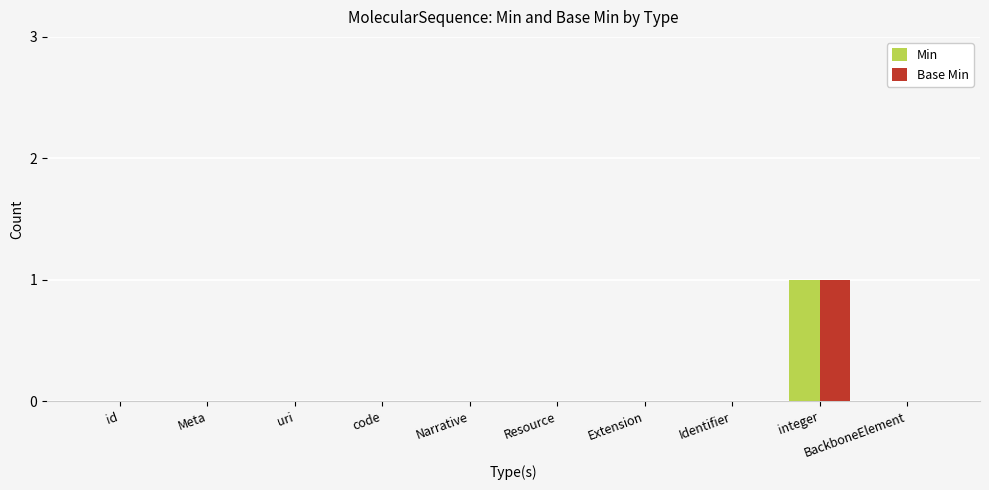

What is the sum of all Min values?

1